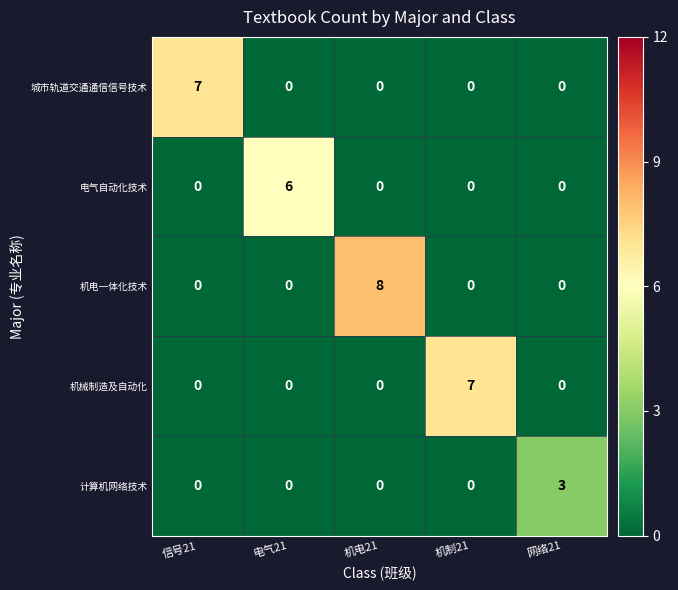

The 计算机网络技术 series shows 5 at 网络21. True or false?

False